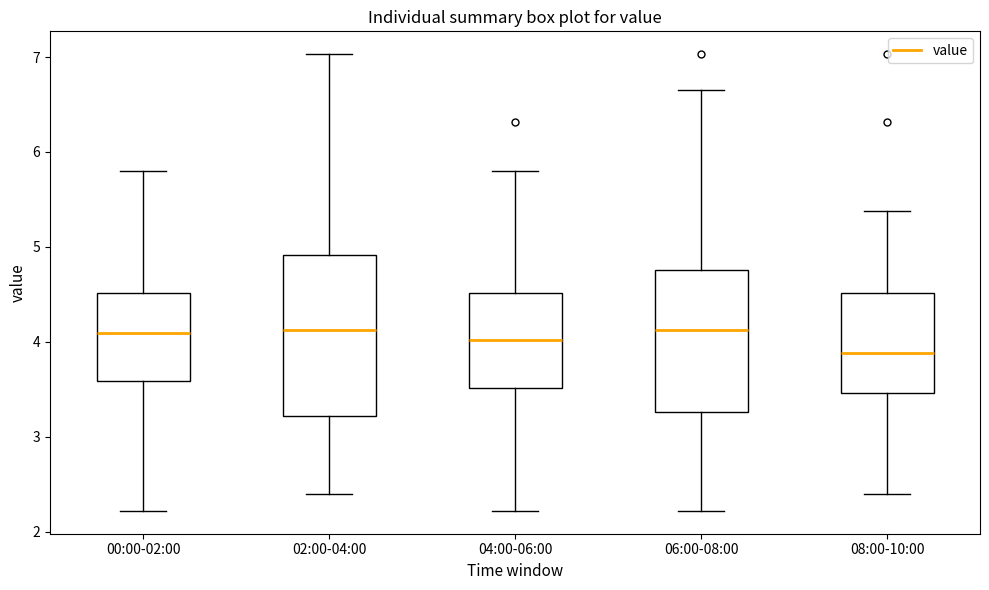

Reading left to right, transcribe this box plot: for each box, give where its median line is, the range the box spans, and where its two whiskers end, as read against the y-axis. The values are not printed on the chart, so give them approximately, as read against the axis.

00:00-02:00: median 4.1, box 3.6 to 4.5, whiskers 2.2 to 5.8
02:00-04:00: median 4.1, box 3.2 to 4.9, whiskers 2.4 to 7.0
04:00-06:00: median 4.0, box 3.5 to 4.5, whiskers 2.2 to 5.8
06:00-08:00: median 4.1, box 3.3 to 4.8, whiskers 2.2 to 6.7
08:00-10:00: median 3.9, box 3.5 to 4.5, whiskers 2.4 to 5.4